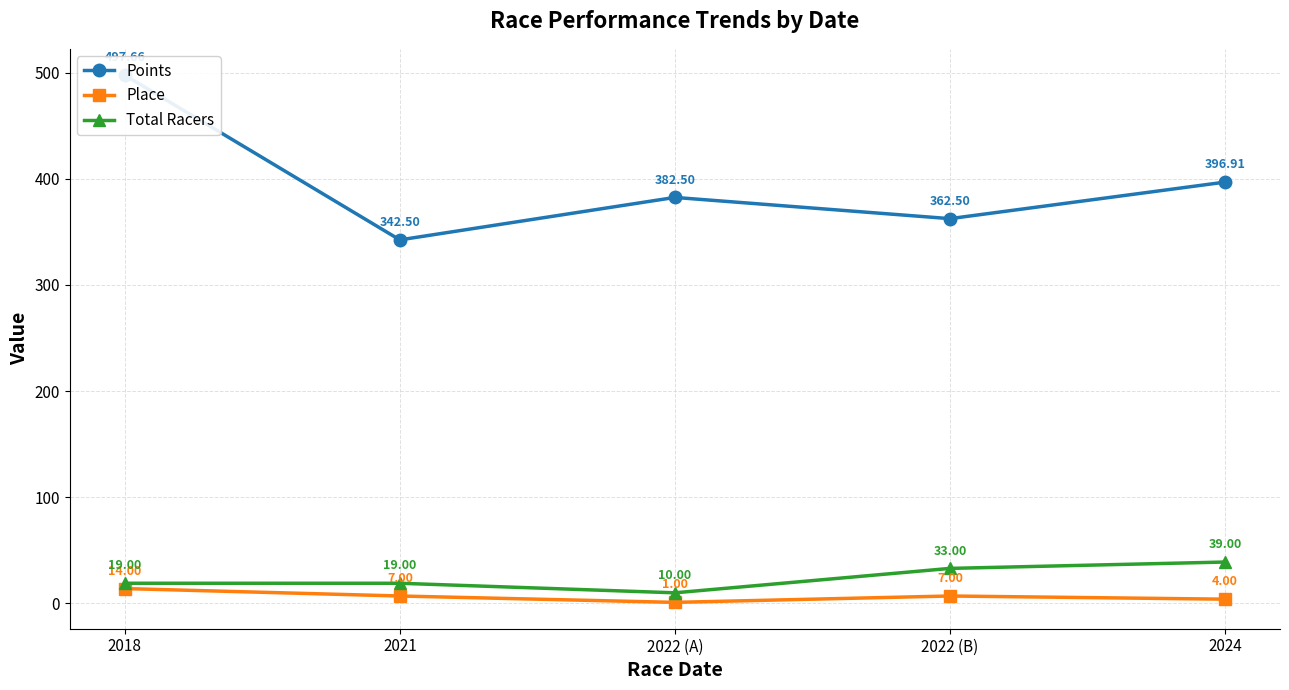

Which has a higher value, 2018 or 2024?

2018